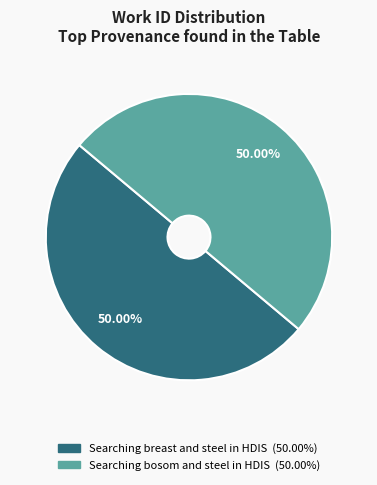

The Searching bosom and steel in HDIS slice represents 56% of the pie. True or false?

False